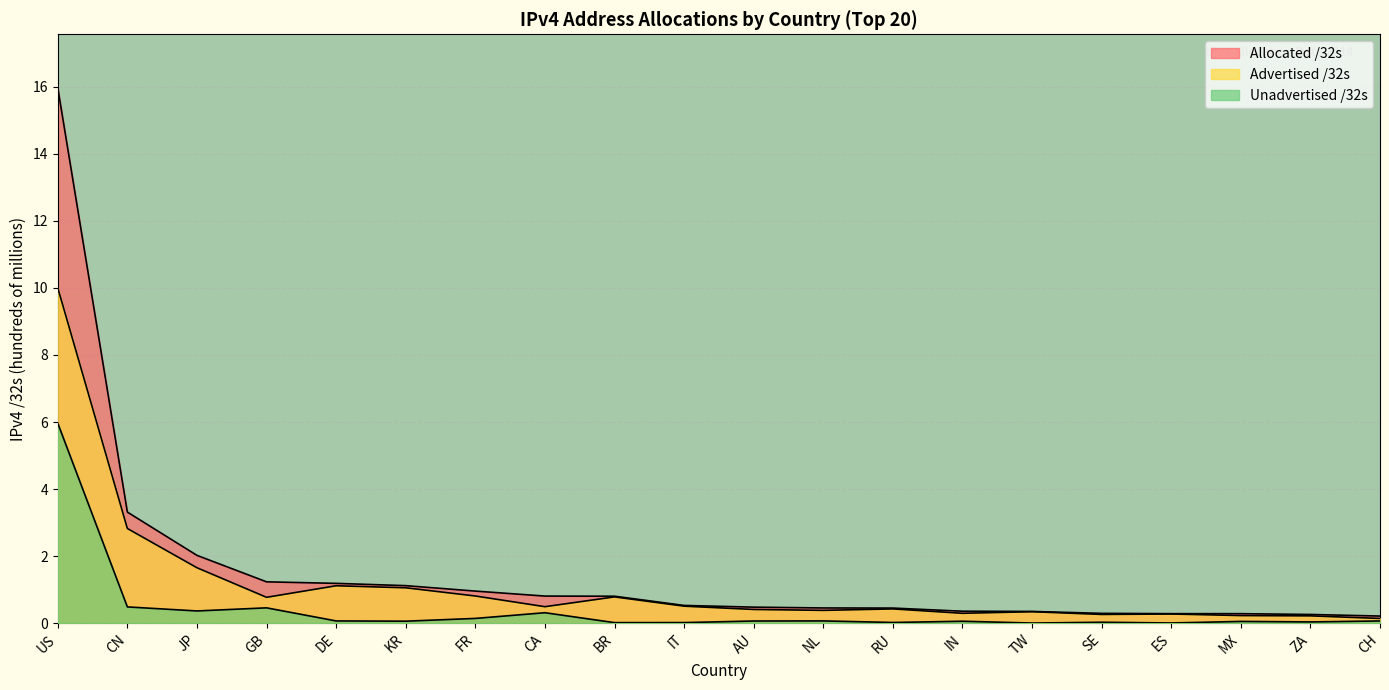

True or false: Advertised /32s and Unadvertised /32s cross at least once.

False